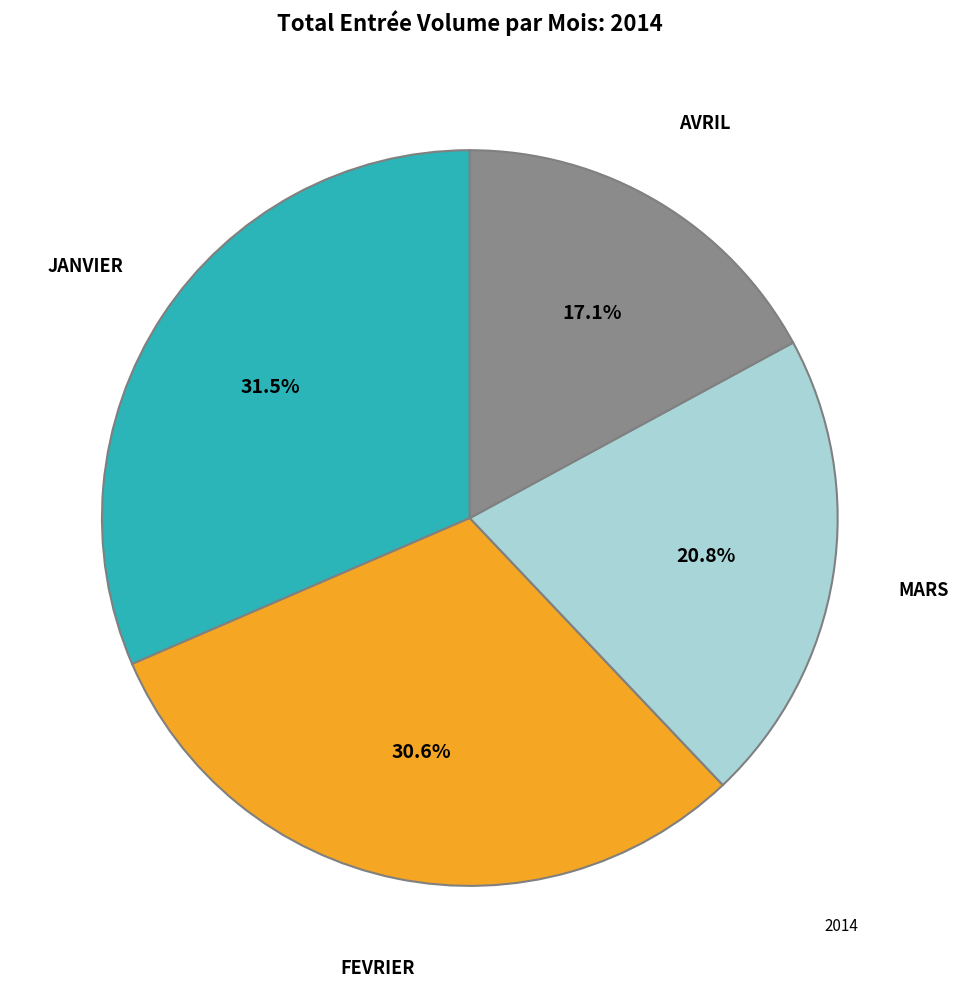

Is there any slice that represents more than half of the pie?

No